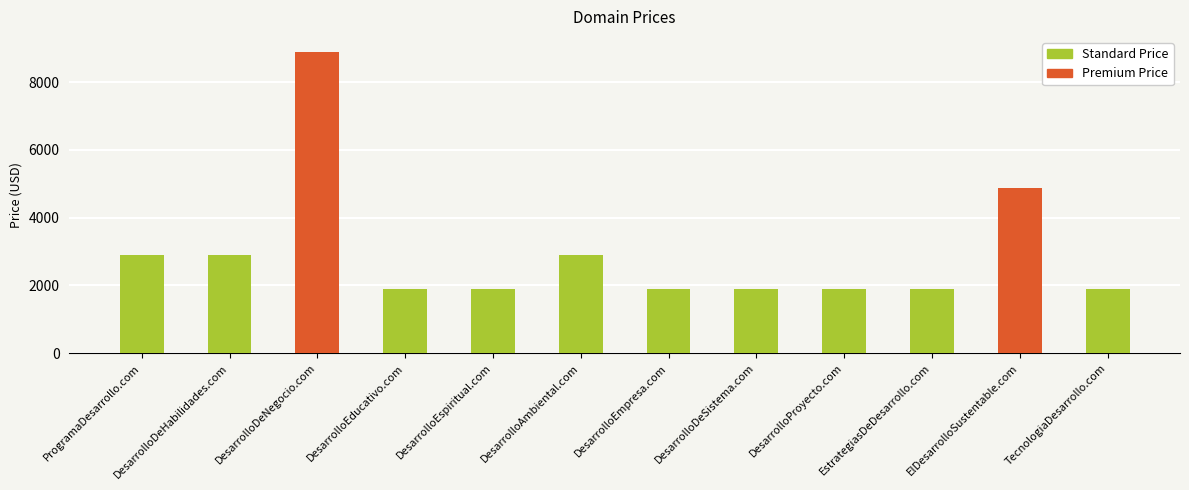

What is the sum of all values?

35656